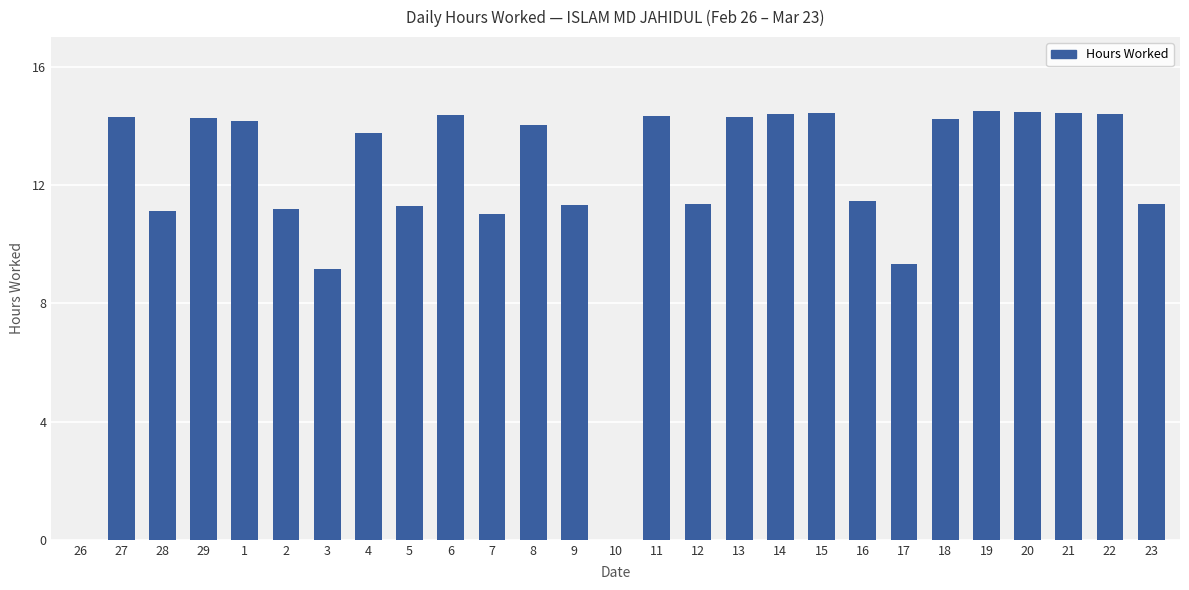

Between 18 and 16, which is larger?

18